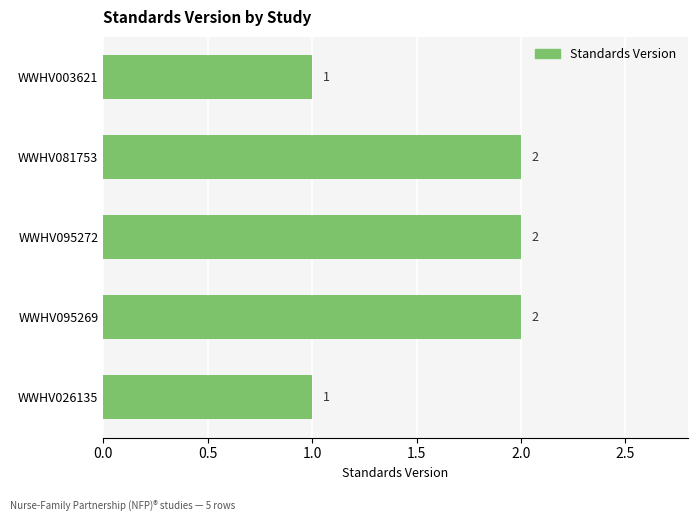

What position from the bottom is WWHV026135?

1